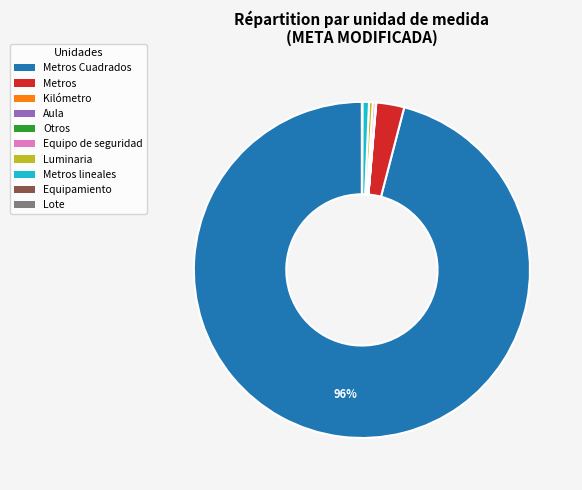

The Metros slice represents 3% of the pie. True or false?

True